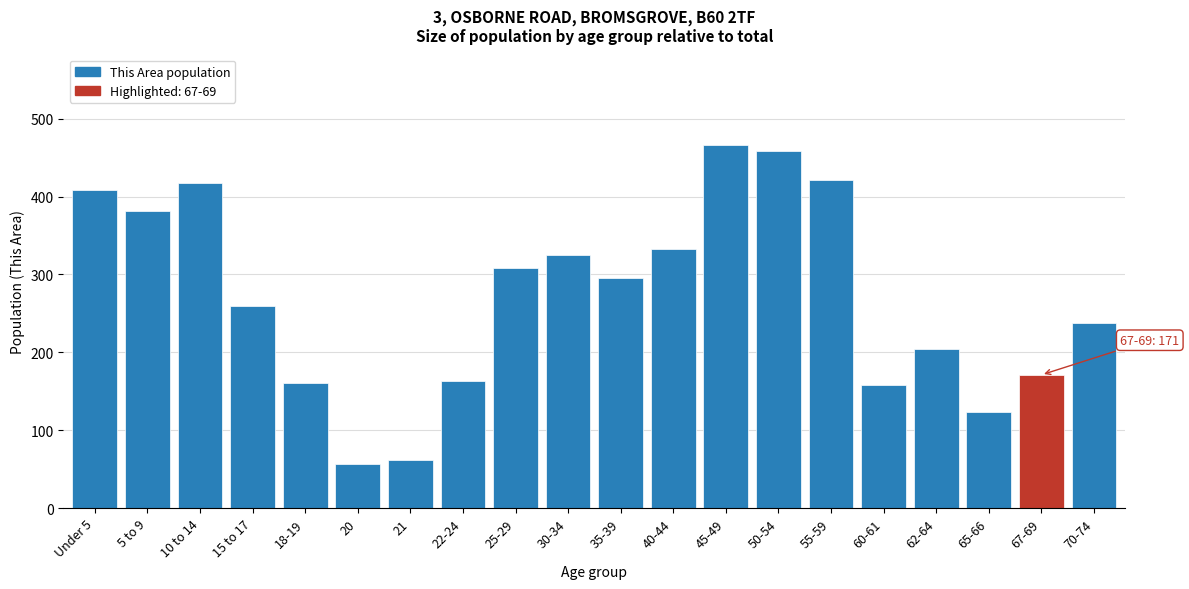

What is the label of the 10th bar from the left?

30-34